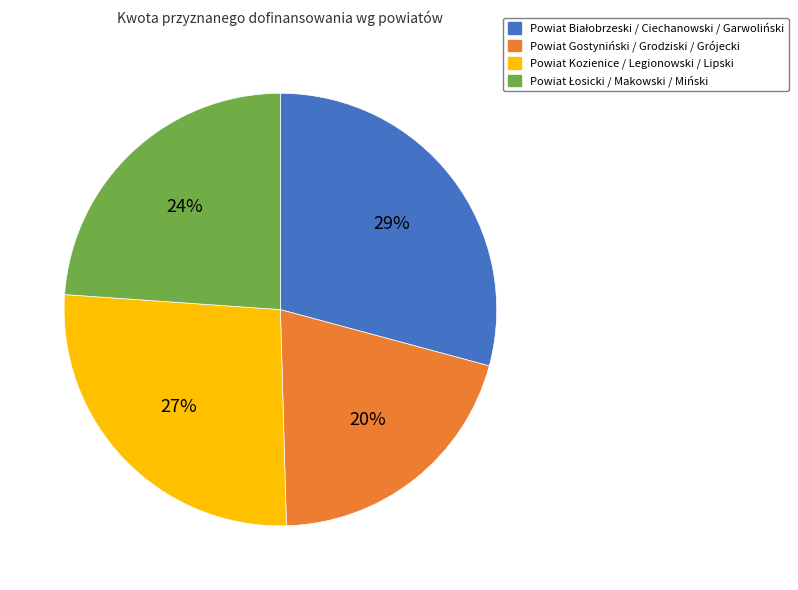

To the nearest percent, what is the difference between the largest and smallest slice percentages?

9%